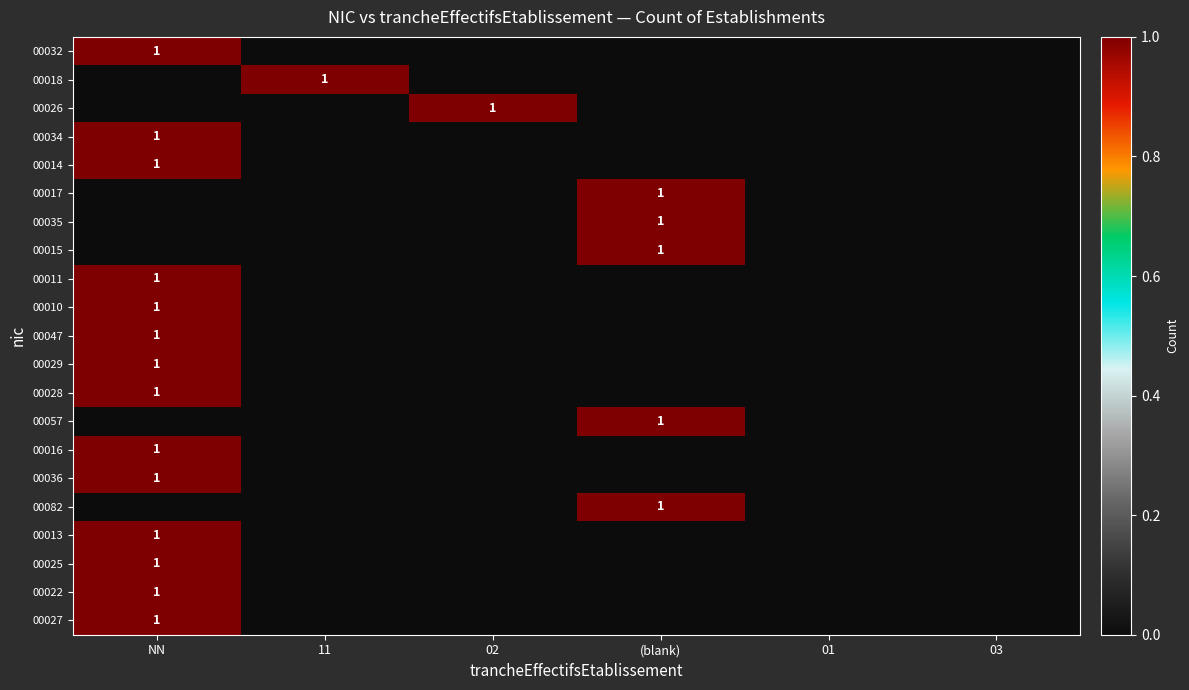

The 00026 series shows 1 at 02. True or false?

True